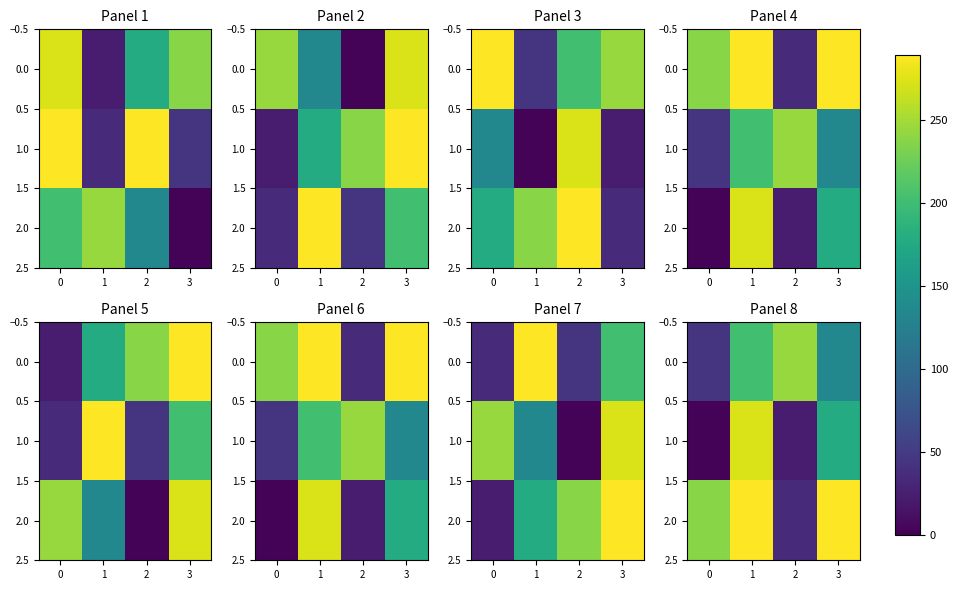

How many 0.0 values are between 135 and 244?

3